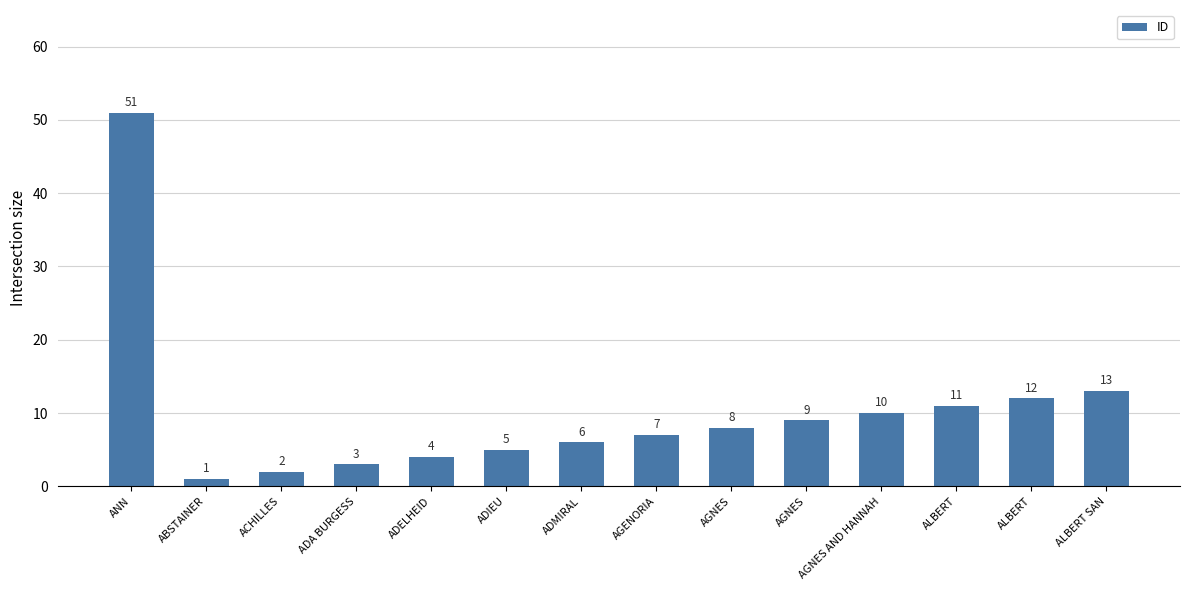

At which category does the chart reach its peak across all series?

ANN